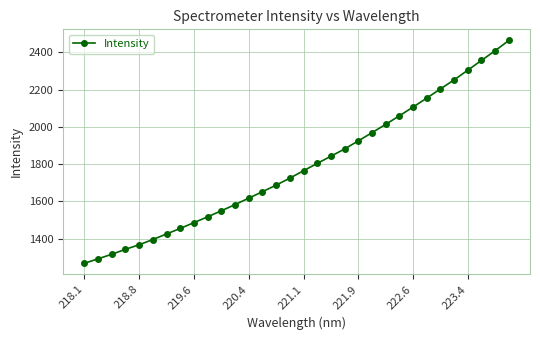

What is the sum of all values?

57181.8